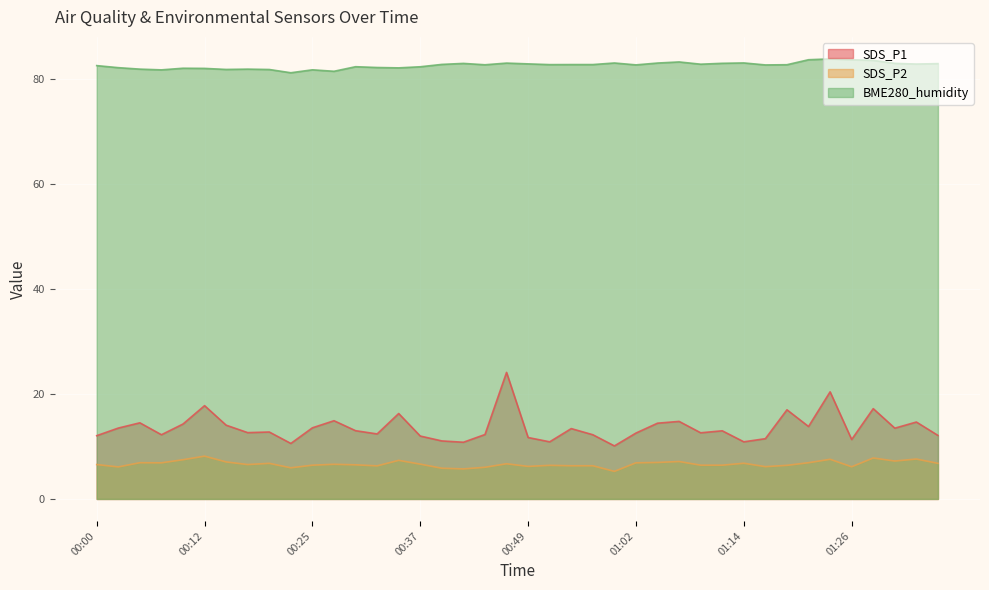

Reading left to right, list all the values displayed in this chart.

SDS_P1: 00:00=12.1	00:02=13.5	00:05=14.5	00:07=12.2	00:10=14.3	00:12=17.8	00:15=14.1	00:17=12.6	00:20=12.8	00:22=10.6	00:25=13.6	00:27=14.9	00:30=13.0	00:32=12.4	00:35=16.3	00:37=12.0	00:40=11.1	00:42=10.8	00:45=12.3	00:47=24.1	00:49=11.7	00:52=10.9	00:54=13.4	00:57=12.2	00:59=10.1	01:02=12.6	01:04=14.4	01:07=14.8	01:09=12.6	01:12=13.0	01:14=10.9	01:17=11.5	01:19=17.0	01:21=13.8	01:24=20.4	01:26=11.3	01:29=17.2	01:31=13.5	01:34=14.7	01:36=12.1
SDS_P2: 00:00=6.5	00:02=6.1	00:05=6.9	00:07=6.9	00:10=7.5	00:12=8.2	00:15=7.0	00:17=6.5	00:20=6.8	00:22=5.9	00:25=6.4	00:27=6.6	00:30=6.5	00:32=6.3	00:35=7.3	00:37=6.6	00:40=5.8	00:42=5.7	00:45=6.0	00:47=6.7	00:49=6.2	00:52=6.4	00:54=6.3	00:57=6.3	00:59=5.2	01:02=6.9	01:04=7.0	01:07=7.1	01:09=6.4	01:12=6.4	01:14=6.8	01:17=6.2	01:19=6.4	01:21=6.9	01:24=7.5	01:26=6.1	01:29=7.8	01:31=7.2	01:34=7.6	01:36=6.8
BME280_humidity: 00:00=82.5	00:02=82.2	00:05=81.9	00:07=81.7	00:10=82.0	00:12=82.0	00:15=81.8	00:17=81.9	00:20=81.8	00:22=81.2	00:25=81.7	00:27=81.5	00:30=82.3	00:32=82.2	00:35=82.1	00:37=82.3	00:40=82.8	00:42=83.0	00:45=82.7	00:47=83.0	00:49=82.9	00:52=82.7	00:54=82.7	00:57=82.7	00:59=83.0	01:02=82.7	01:04=83.0	01:07=83.2	01:09=82.8	01:12=83.0	01:14=83.0	01:17=82.7	01:19=82.7	01:21=83.7	01:24=83.8	01:26=83.7	01:29=83.5	01:31=83.0	01:34=82.8	01:36=82.9